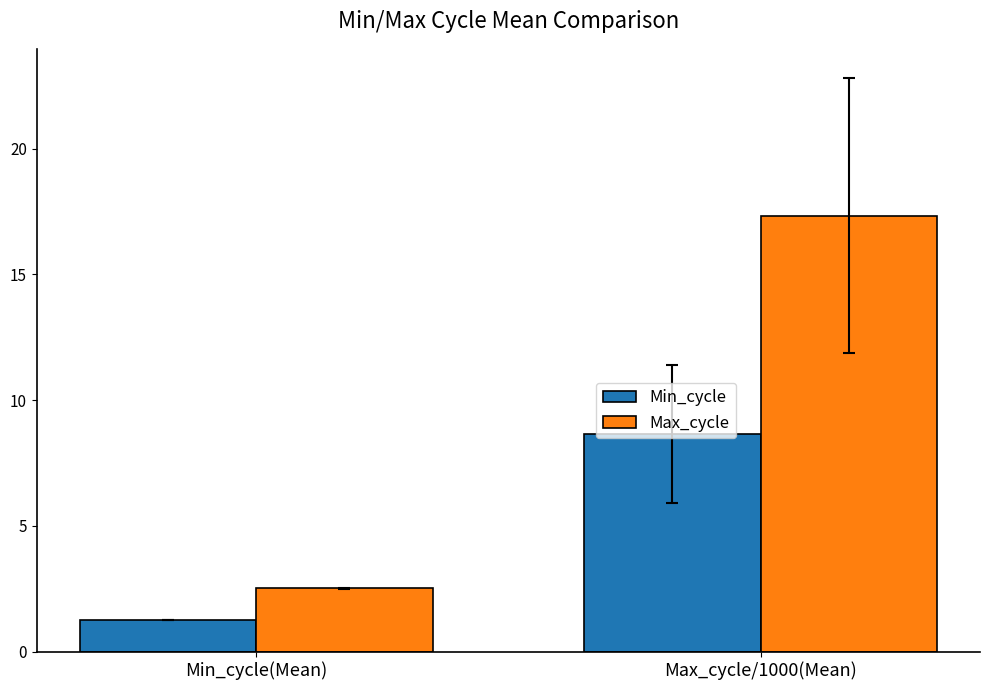

What is the average value of the Min_cycle series?

5.0